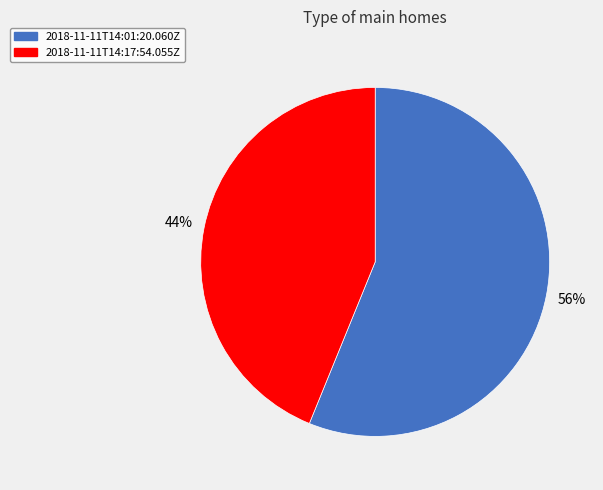

What percentage is the 2018-11-11T14:01:20.060Z slice, to the nearest percent?

56%